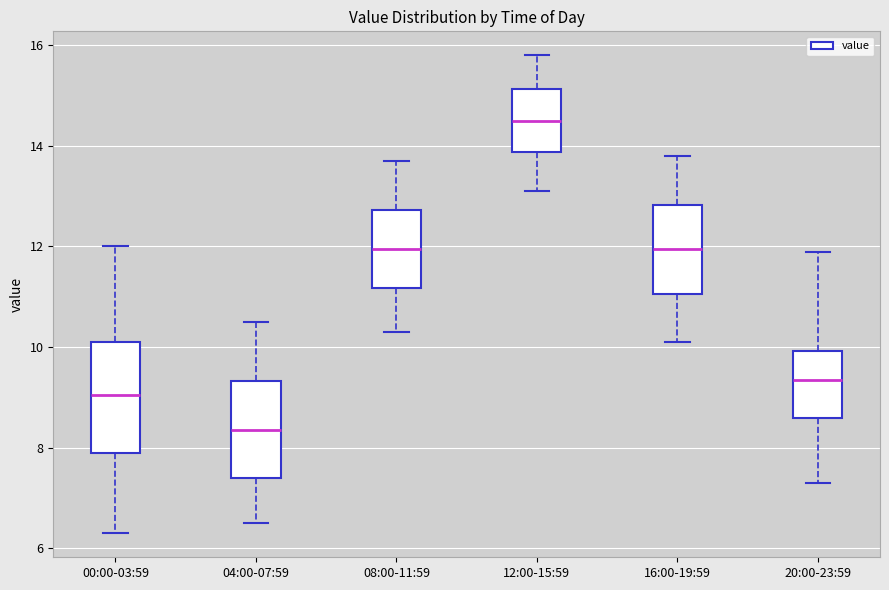

Which box is the tallest, from its lower edge to its upper edge?

00:00-03:59